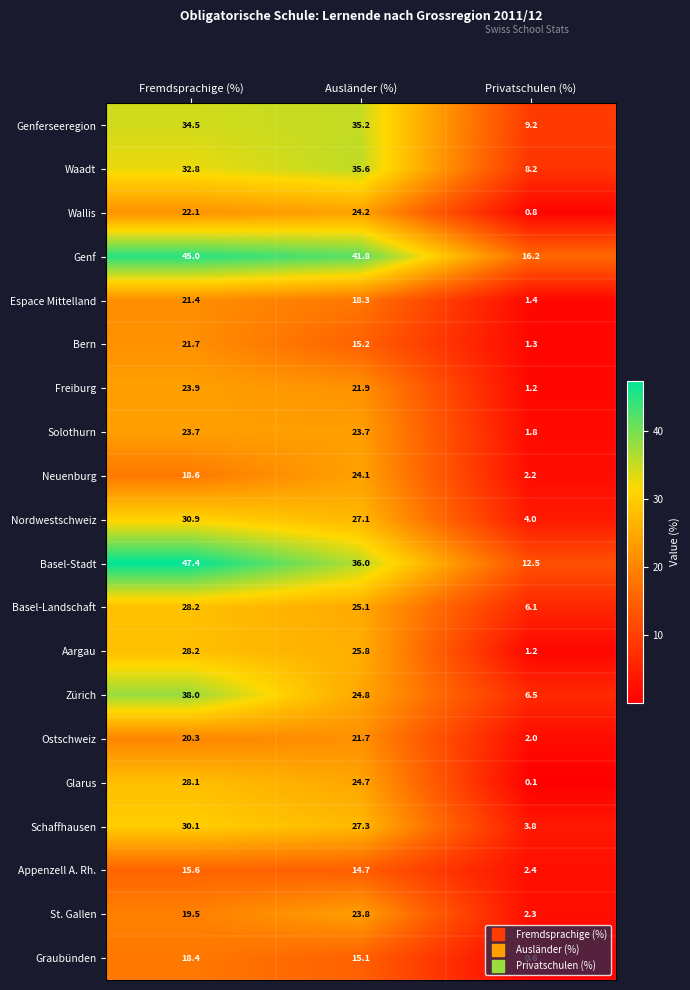

What is the spread (max minus min) of values at Ausländer (%)?

27.1